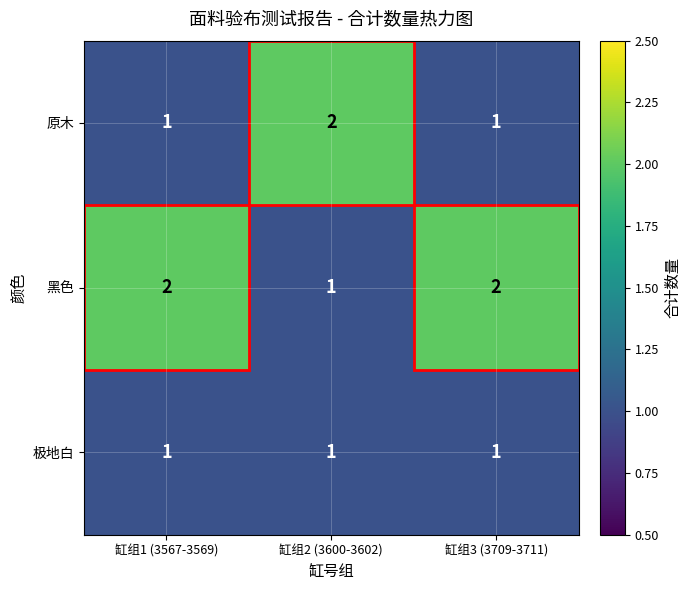

What is the sum of all 原木 values?

4